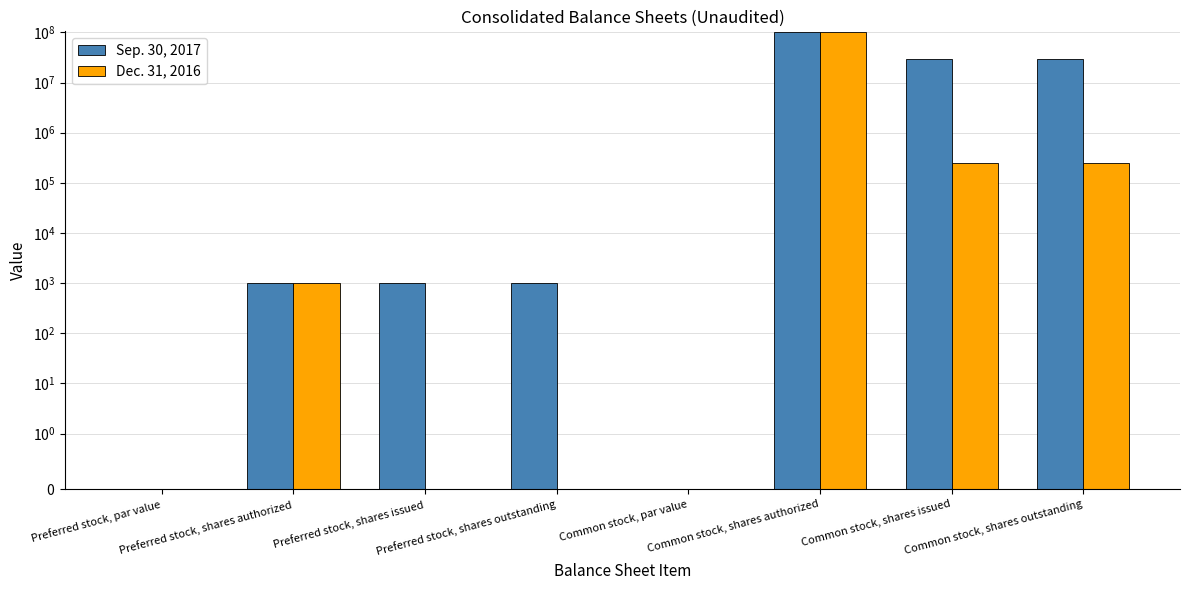

Where is Sep. 30, 2017 nearest to the value 50000000?

Common stock, shares issued